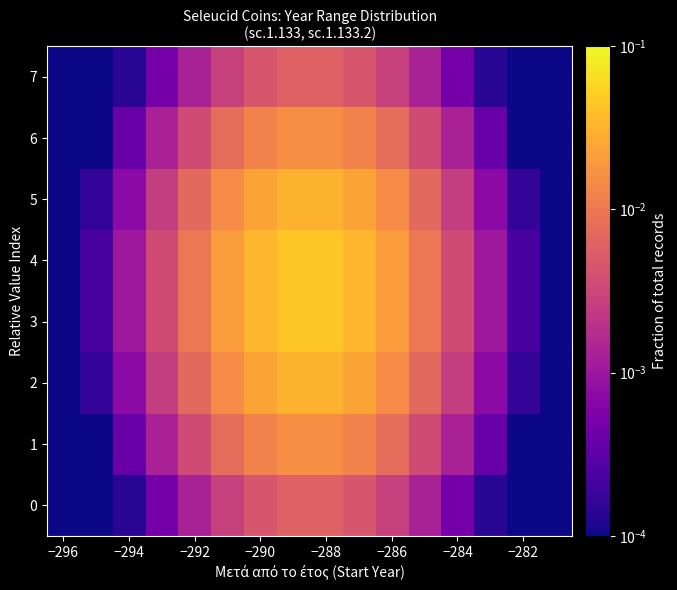

Reading left to right, list all the values displayed in this chart.

0: 0.0	0.0	0.0	0.0	0.0	0.0	0.0	0.0	0.0	0.0	0.0	0.0	0.0	0.0	0.0	0.0
1: 0.0	0.0	0.0	0.0	0.0	0.0	0.0	0.0	0.0	0.0	0.0	0.0	0.0	0.0	0.0	0.0
2: 0.0	0.0	0.0	0.0	0.0	0.0	0.0	0.0	0.0	0.0	0.0	0.0	0.0	0.0	0.0	0.0
3: 0.0	0.0	0.0	0.0	0.0	0.0	0.0	0.0	0.0	0.0	0.0	0.0	0.0	0.0	0.0	0.0
4: 0.0	0.0	0.0	0.0	0.0	0.0	0.0	0.0	0.0	0.0	0.0	0.0	0.0	0.0	0.0	0.0
5: 0.0	0.0	0.0	0.0	0.0	0.0	0.0	0.0	0.0	0.0	0.0	0.0	0.0	0.0	0.0	0.0
6: 0.0	0.0	0.0	0.0	0.0	0.0	0.0	0.0	0.0	0.0	0.0	0.0	0.0	0.0	0.0	0.0
7: 0.0	0.0	0.0	0.0	0.0	0.0	0.0	0.0	0.0	0.0	0.0	0.0	0.0	0.0	0.0	0.0